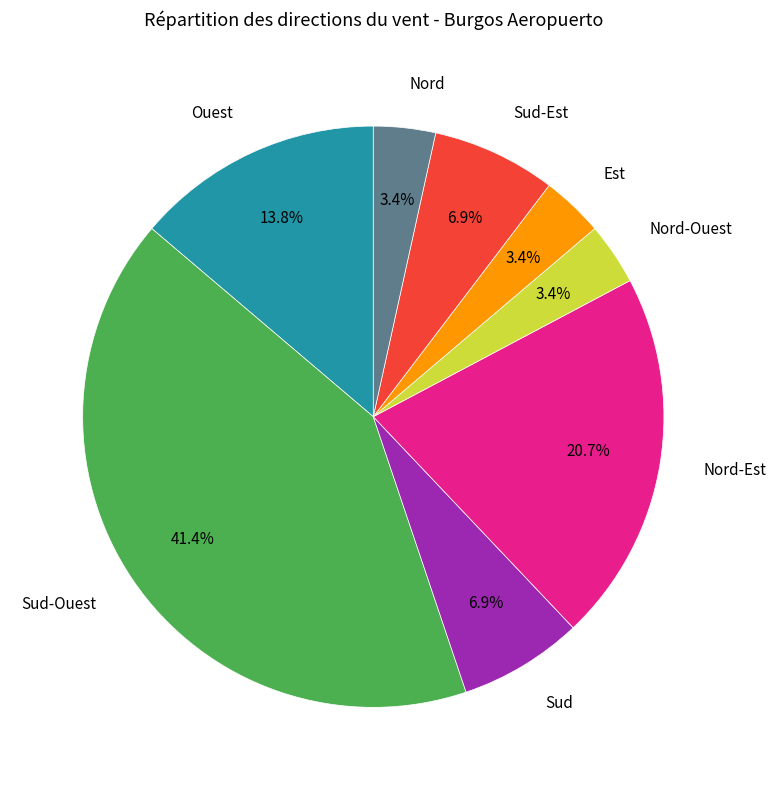

How many segments does this pie chart have?

8